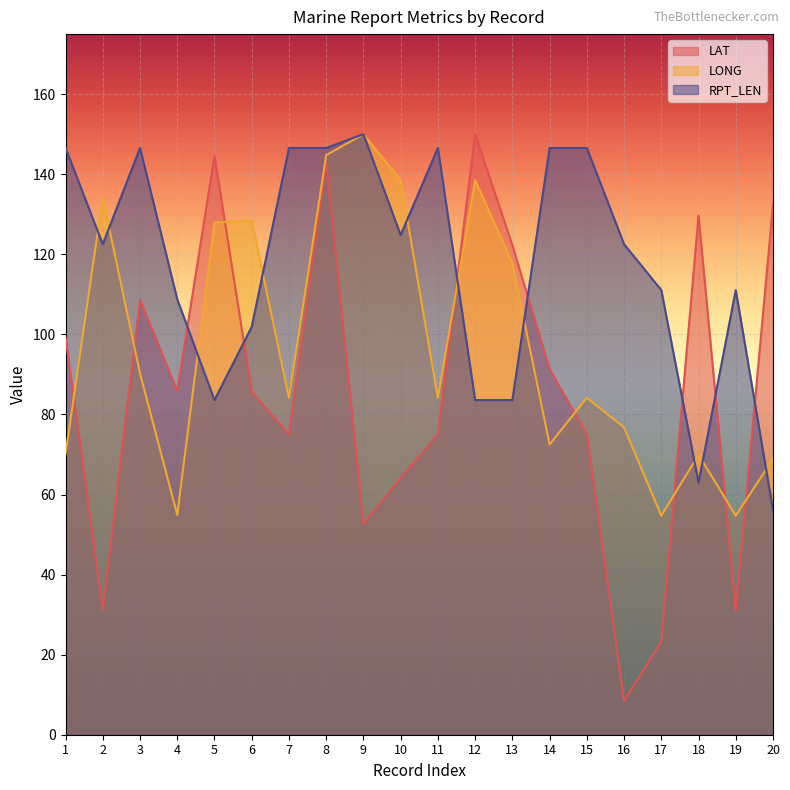

Is the value of LONG at 19 greater than the value of LAT at 19?

Yes